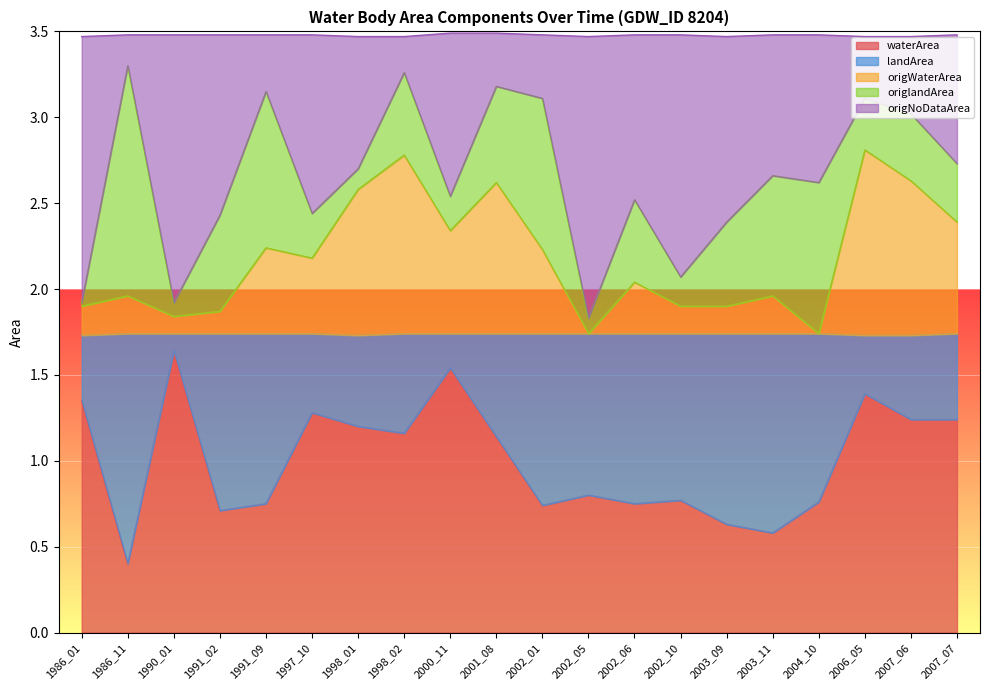

What is the total value across all series at 1986_11?

3.5